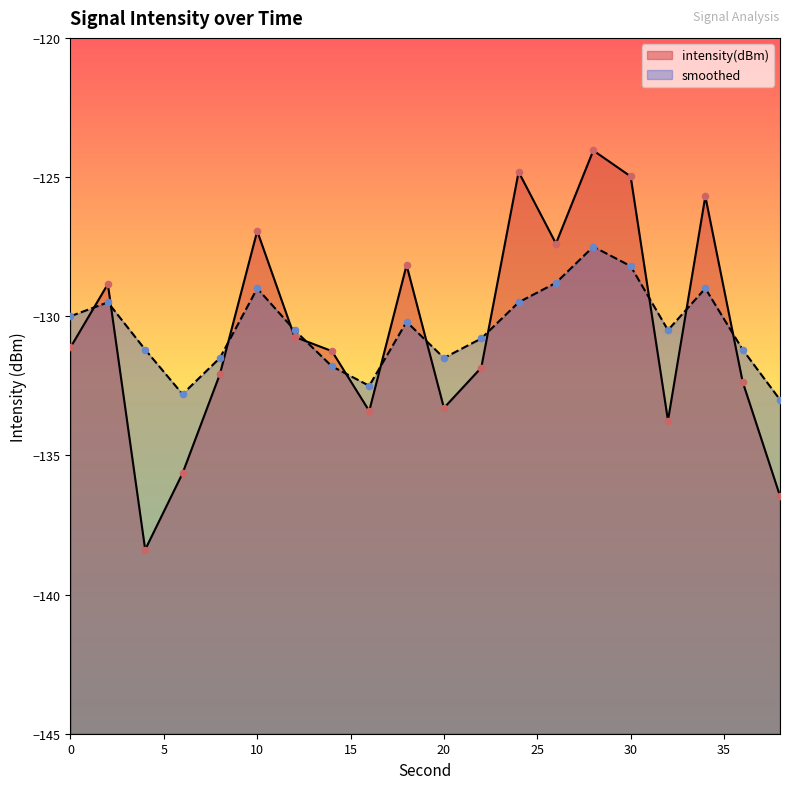

Is the value of intensity(dBm) at 0 greater than the value of smoothed at 32?

No